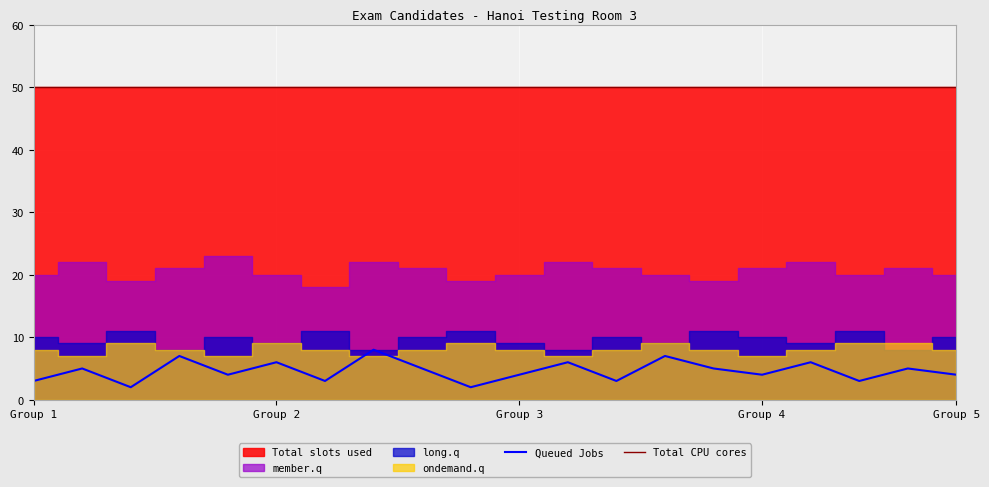

The Total CPU cores series shows 65 at 7. True or false?

False